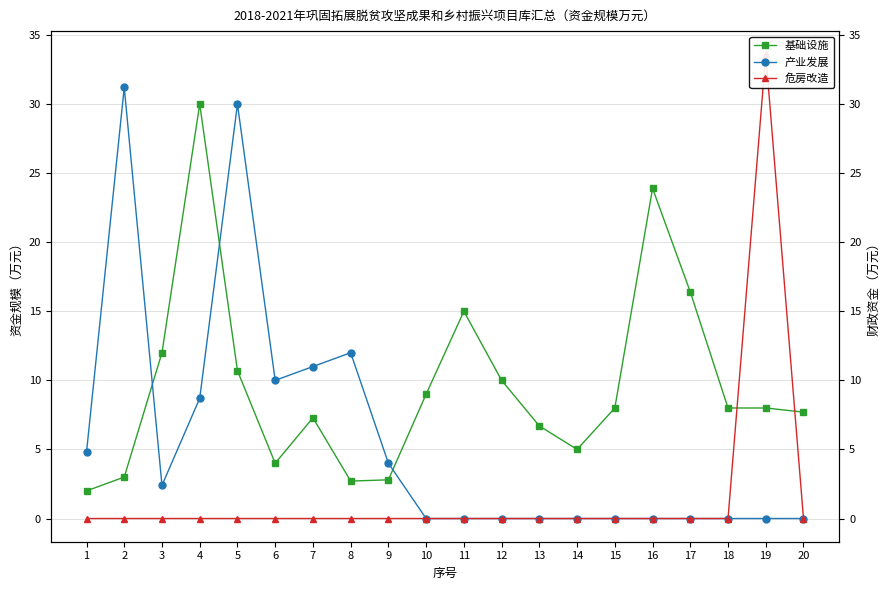

Does the chart have visible grid lines?

Yes